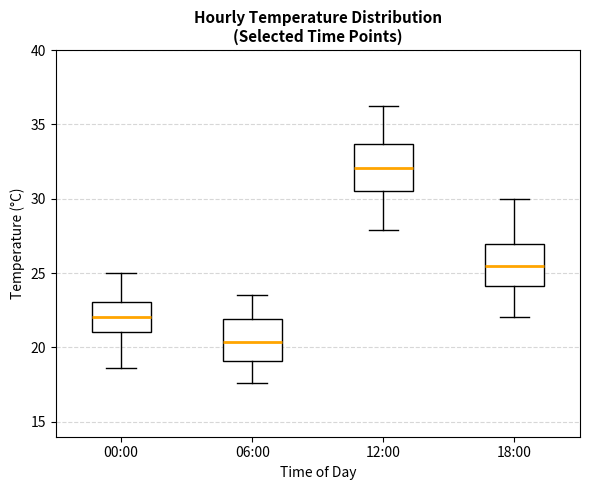

Reading left to right, transcribe this box plot: for each box, give where its median line is, the range the box spans, and where its two whiskers end, as read against the y-axis. The values are not printed on the chart, so give them approximately, as read against the axis.

00:00: median 22.0, box 21.0 to 23.0, whiskers 18.5 to 25.0
06:00: median 20.5, box 19.0 to 22.0, whiskers 17.5 to 23.5
12:00: median 32.0, box 30.5 to 33.5, whiskers 28.0 to 36.5
18:00: median 25.5, box 24.0 to 27.0, whiskers 22.0 to 30.0